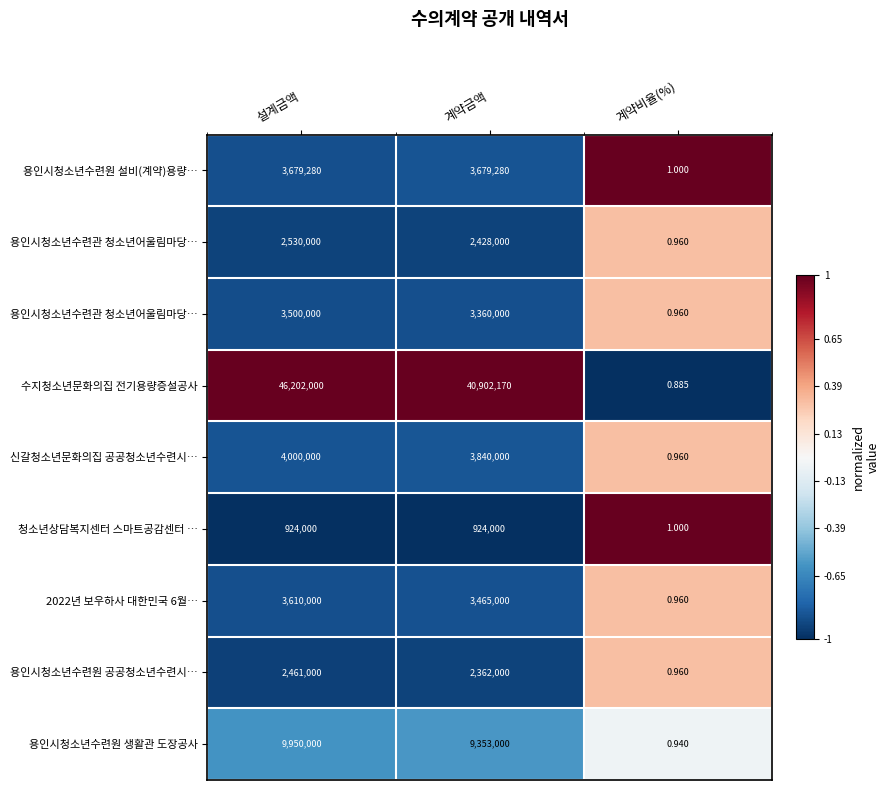

At which category does the chart reach its peak across all series?

계약비율(%)